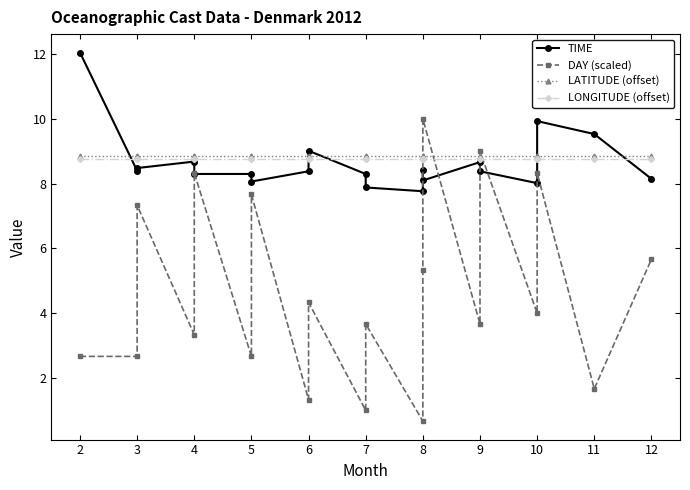

What is the sum of all LONGITUDE (offset) values?

175.0